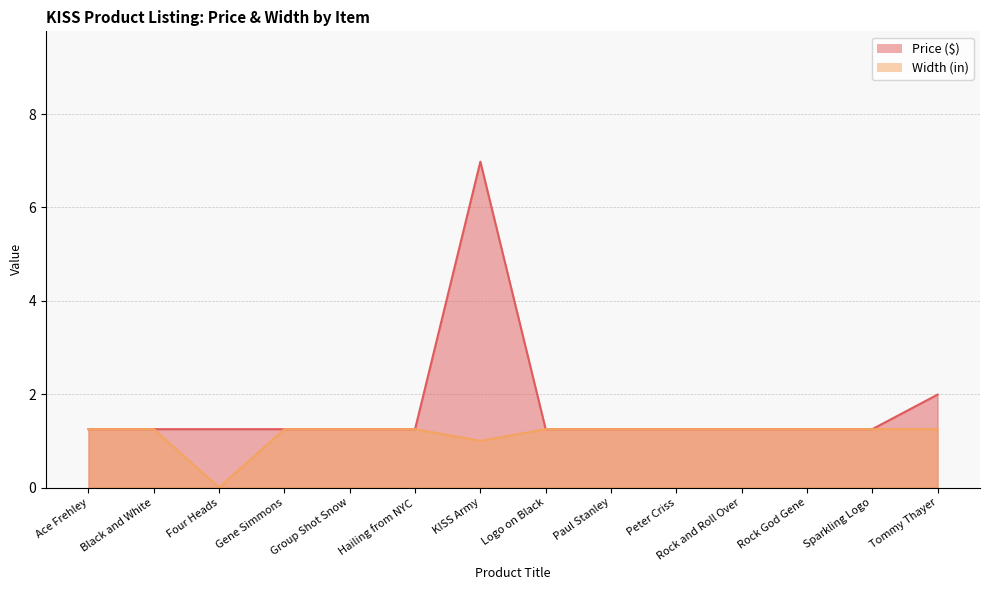

Does the chart display data point markers on the line(s)?

No